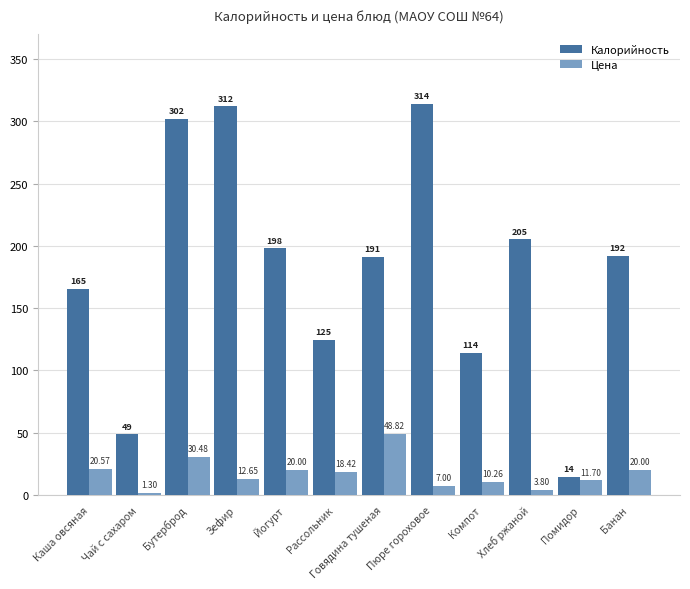

Between Каша овсяная and Компот, which series saw the biggest shift?

Калорийность